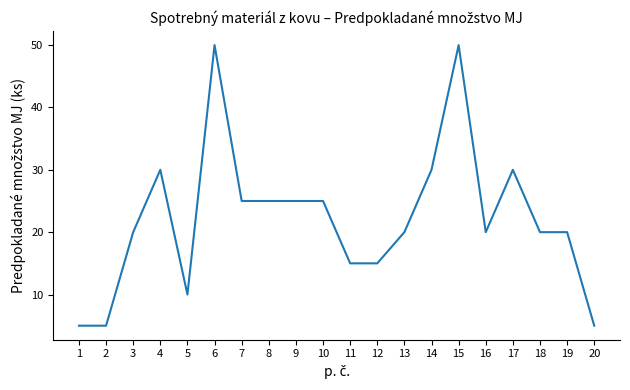

Reading left to right, extract all data points from this chart.

1=5	2=5	3=20	4=30	5=10	6=50	7=25	8=25	9=25	10=25	11=15	12=15	13=20	14=30	15=50	16=20	17=30	18=20	19=20	20=5